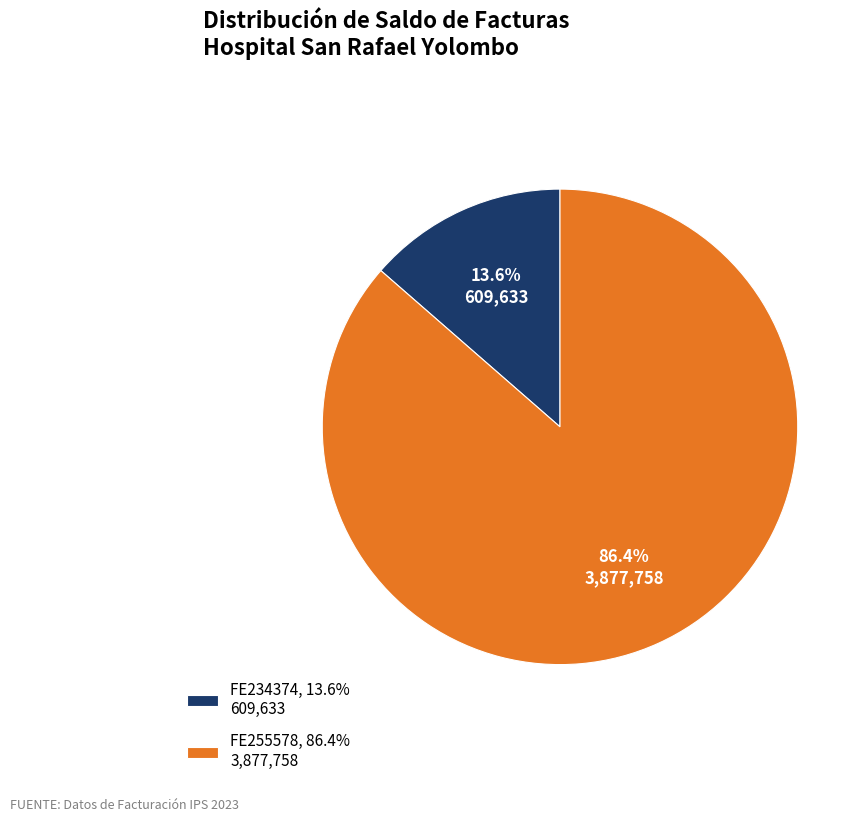

The FE255578 slice represents 86% of the pie. True or false?

True